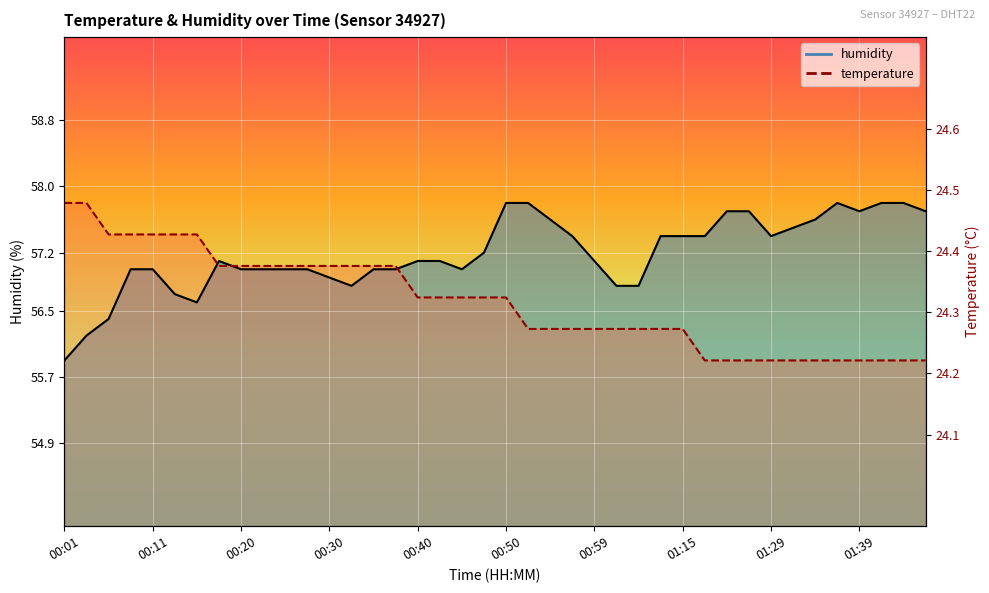

What is the label of the 10th point from the left?

00:23